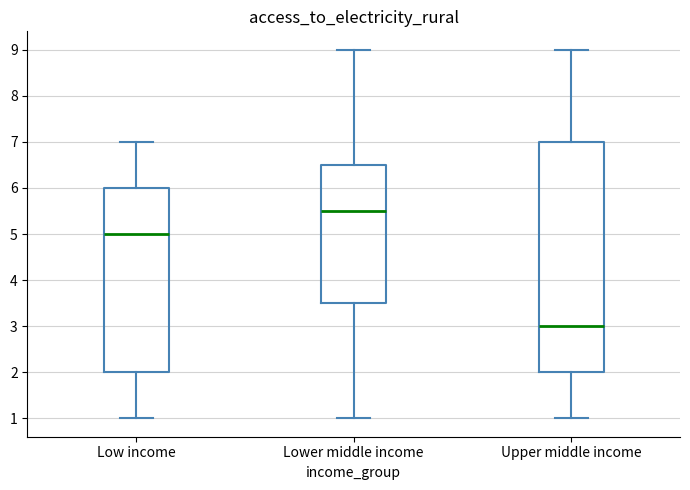

Which box has the lowest median line?

Upper middle income